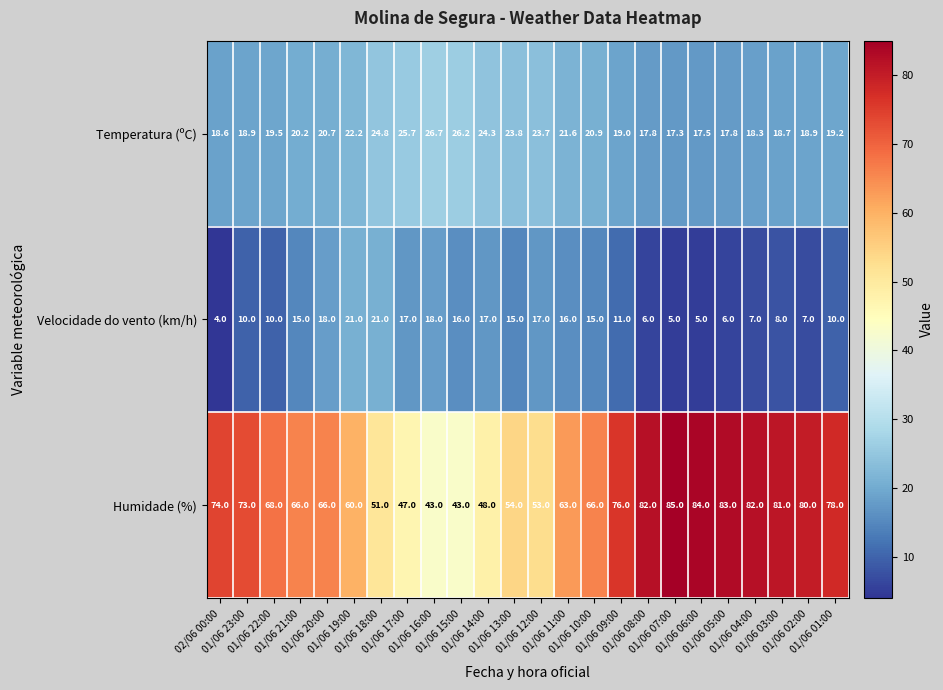

What is the greatest value displayed?

85.0